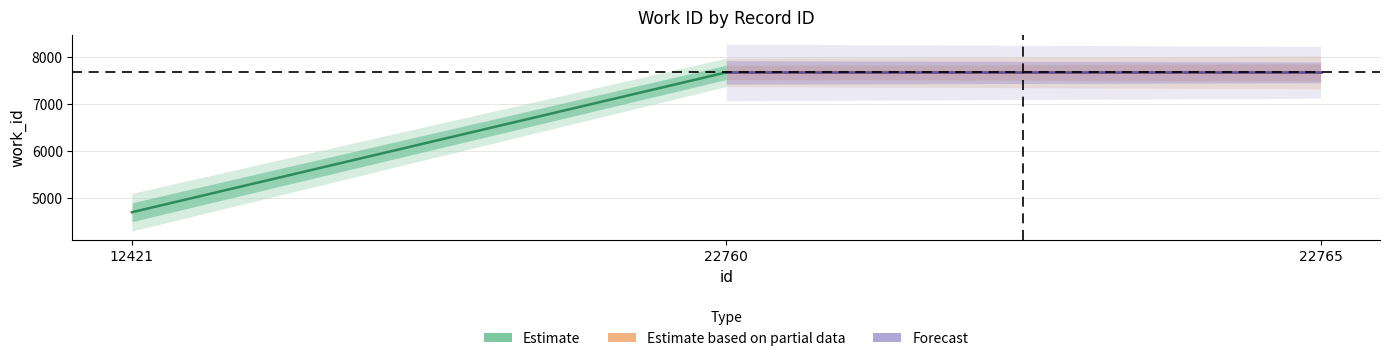

Where is Estimate nearest to the value 6191?

12421